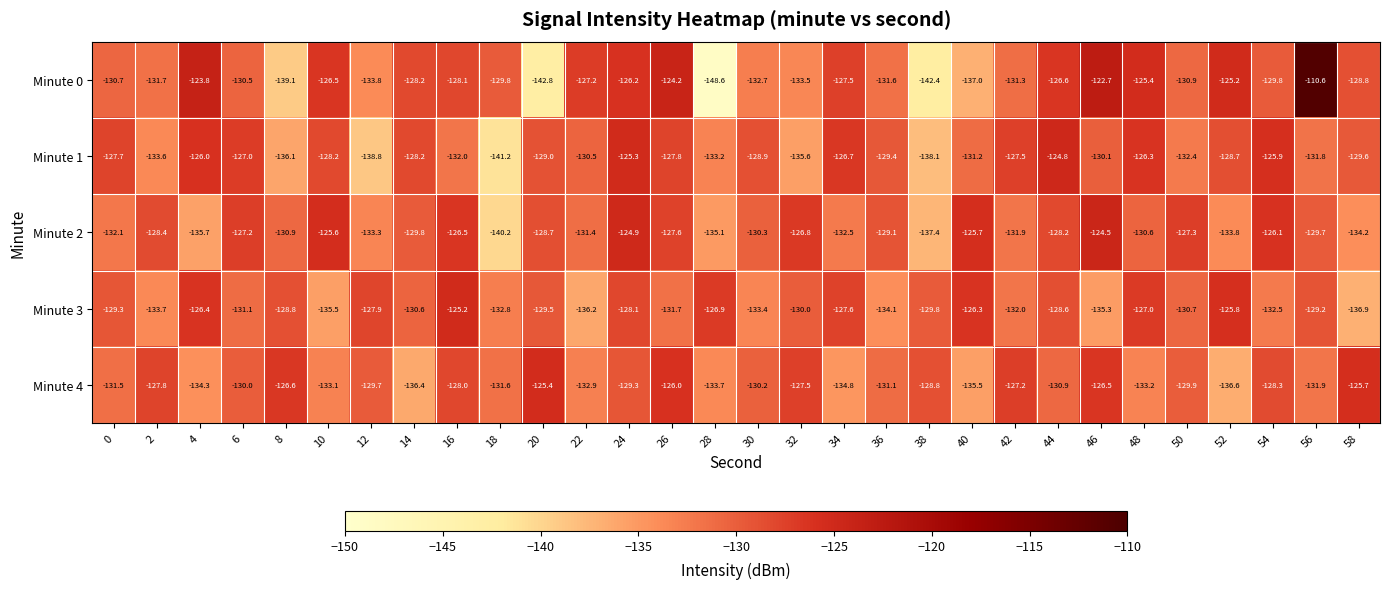

List the labels in order of Minute 3 value, smallest first.

58, 22, 10, 46, 36, 2, 30, 18, 54, 42, 26, 6, 50, 14, 32, 38, 20, 0, 56, 8, 44, 24, 12, 34, 48, 28, 4, 40, 52, 16